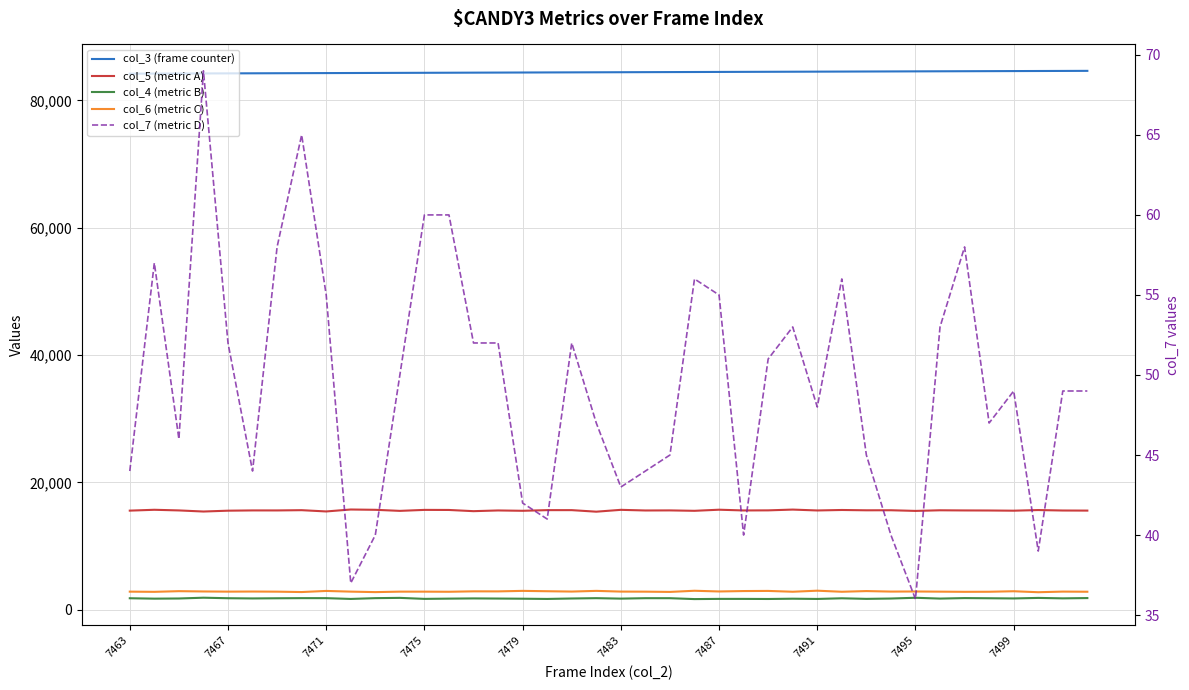

Rank the series at 22 from highest to lowest value.

col_3 (frame counter), col_5 (metric A), col_6 (metric C), col_4 (metric B), col_7 (metric D)